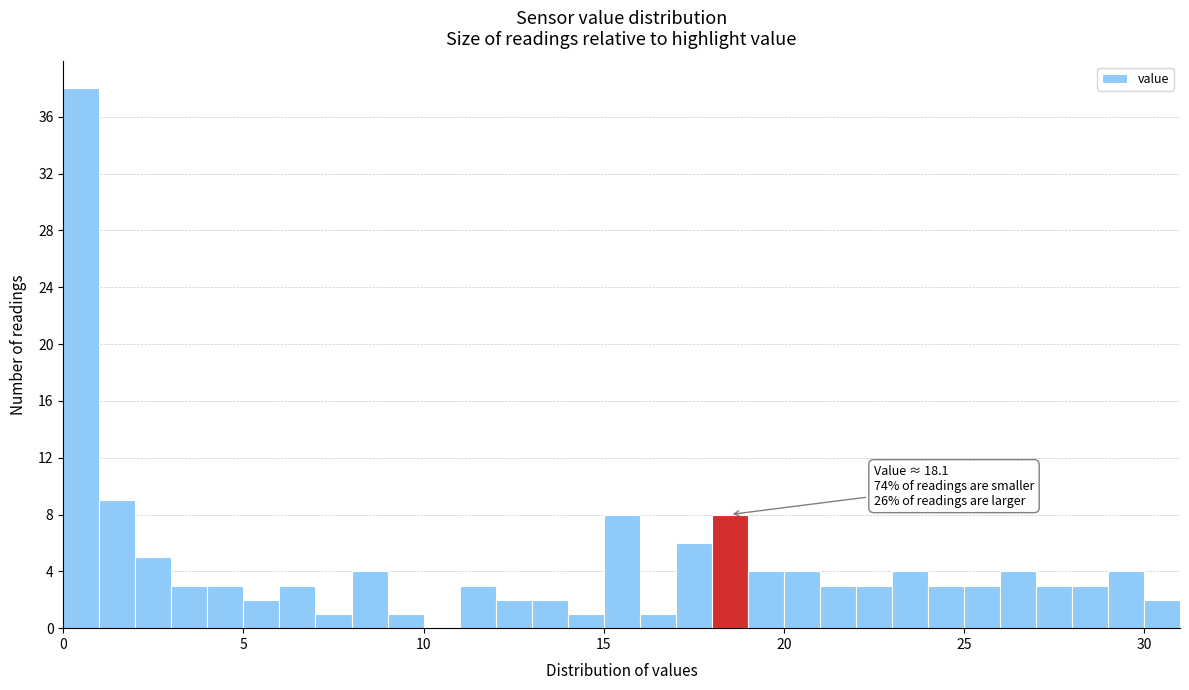

Read against the x-axis, roughly where is the centre of the tallest bar?

0.5